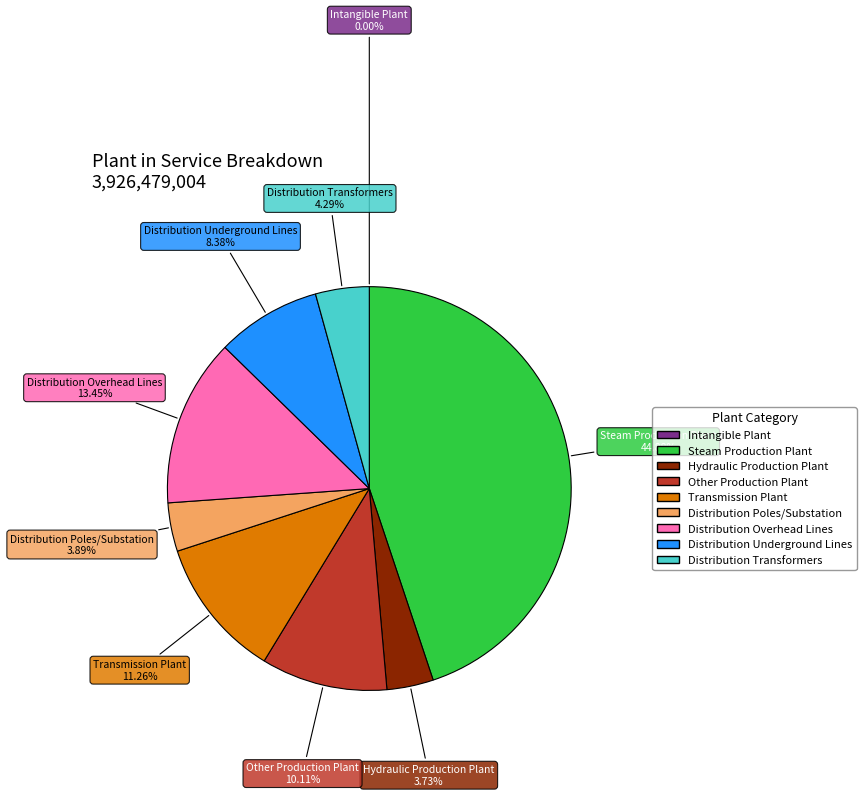

To the nearest percent, what is the difference between the Hydraulic Production Plant and Steam Production Plant slice percentages?

41%